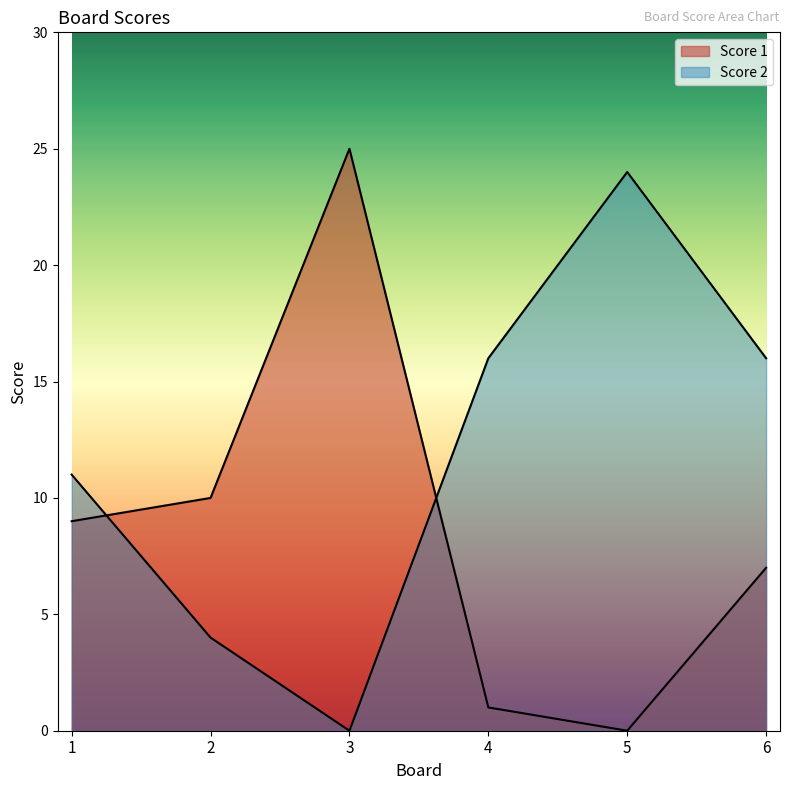

What is the difference between the Score 1 values at 5 and 4?

1